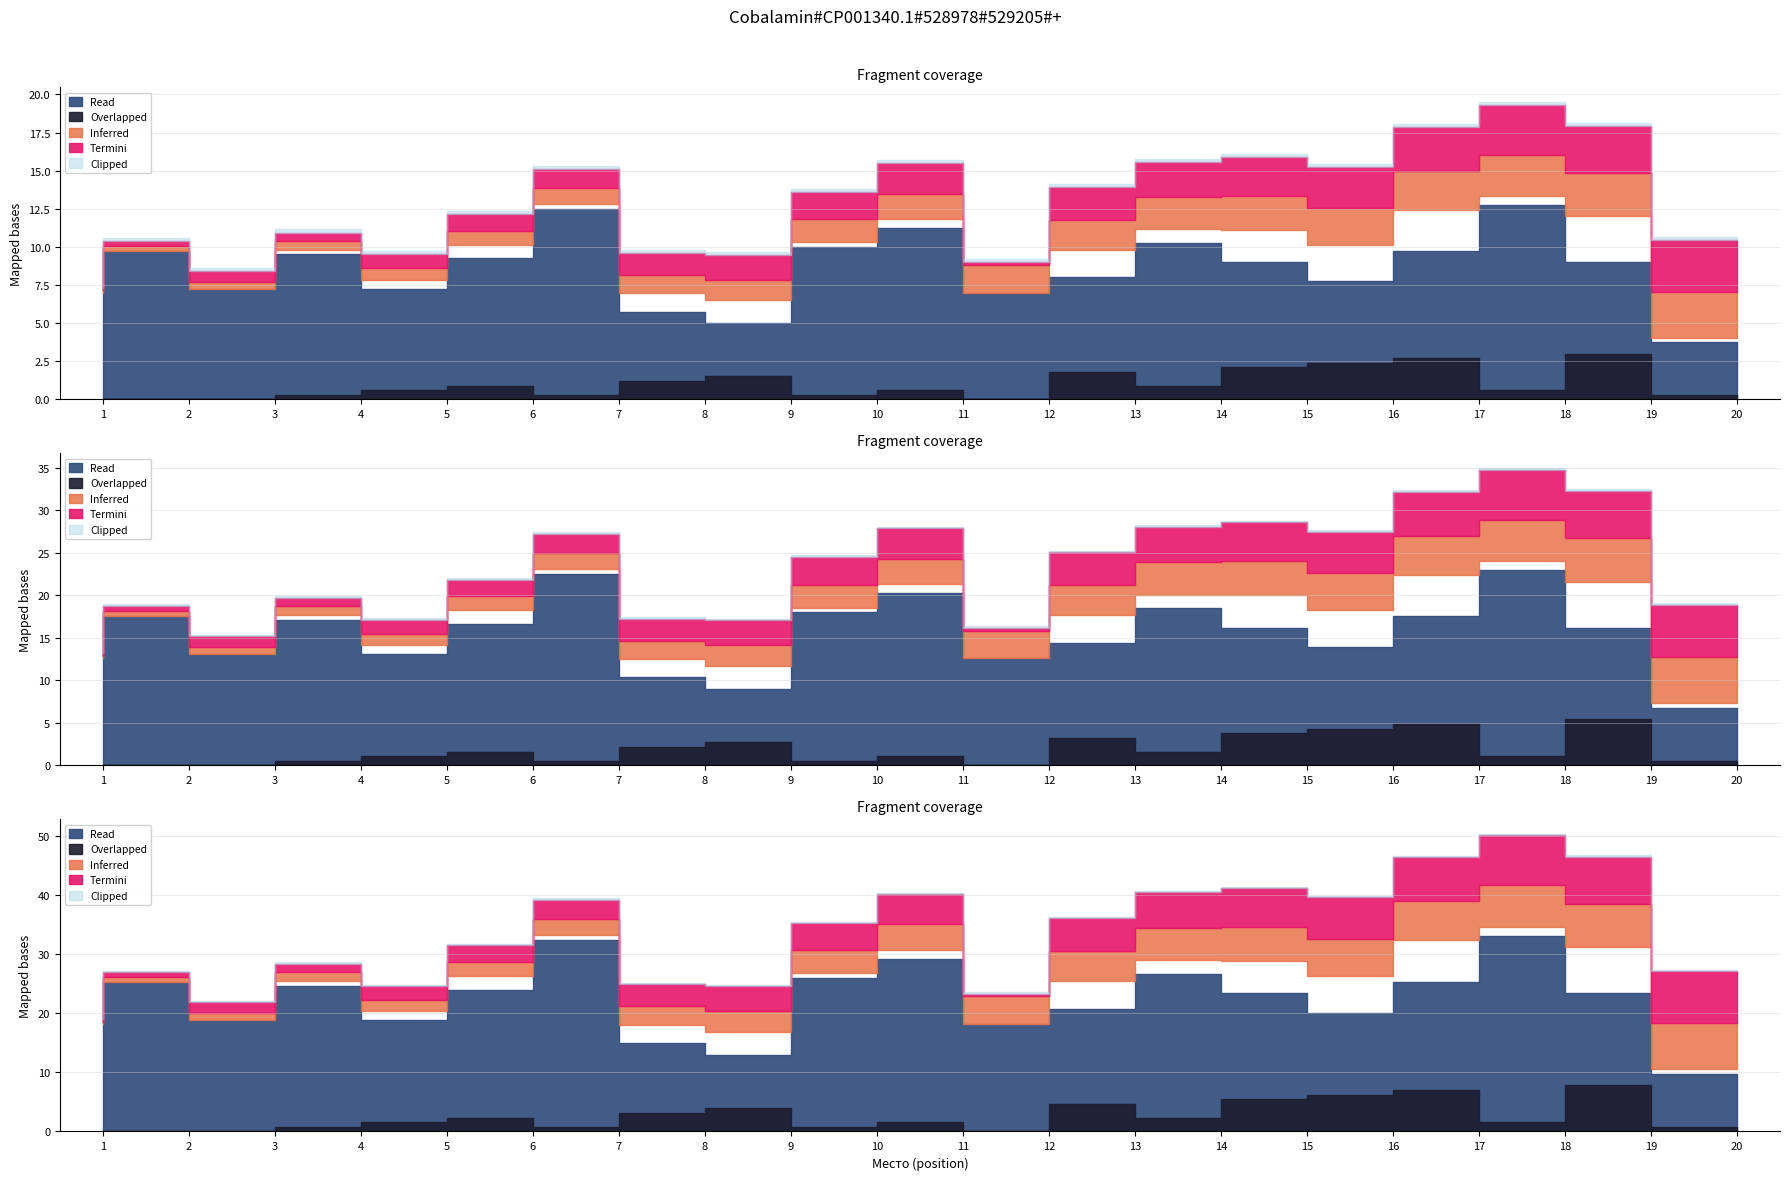

Does the chart display data point markers on the line(s)?

No